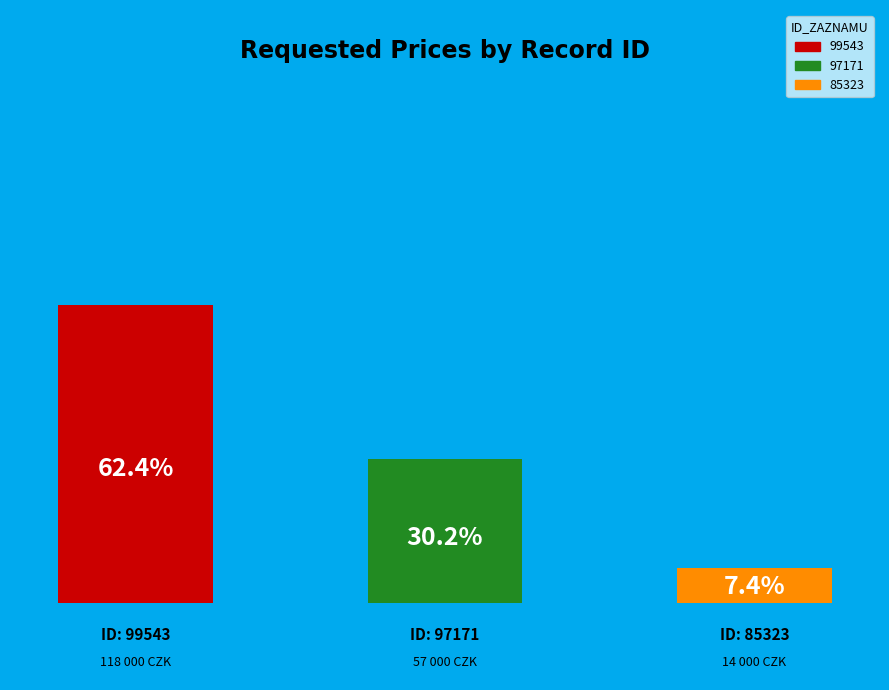

Count the number of slices in the pie.

3